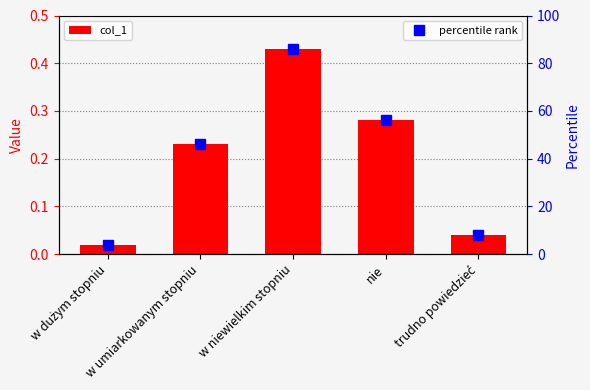

What is the label of the 2nd bar from the left?

w umiarkowanym stopniu